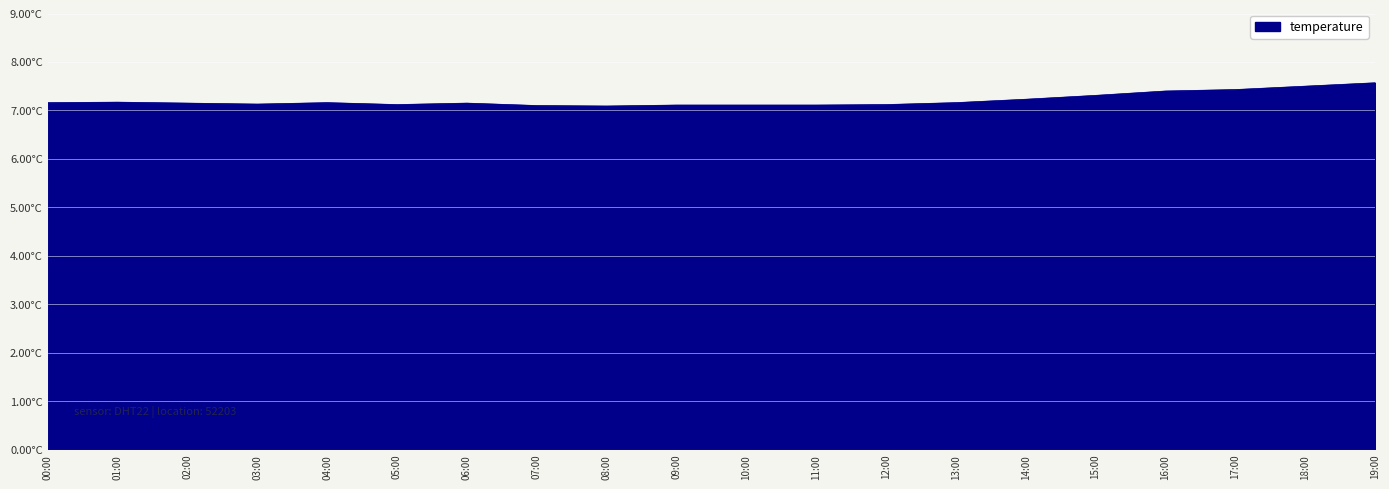

Reading right to left, what are all the values shown in this chart?

19:00=7.6	18:00=7.5	17:00=7.4	16:00=7.4	15:00=7.3	14:00=7.2	13:00=7.2	12:00=7.1	11:00=7.1	10:00=7.1	09:00=7.1	08:00=7.1	07:00=7.1	06:00=7.2	05:00=7.1	04:00=7.2	03:00=7.1	02:00=7.2	01:00=7.2	00:00=7.2